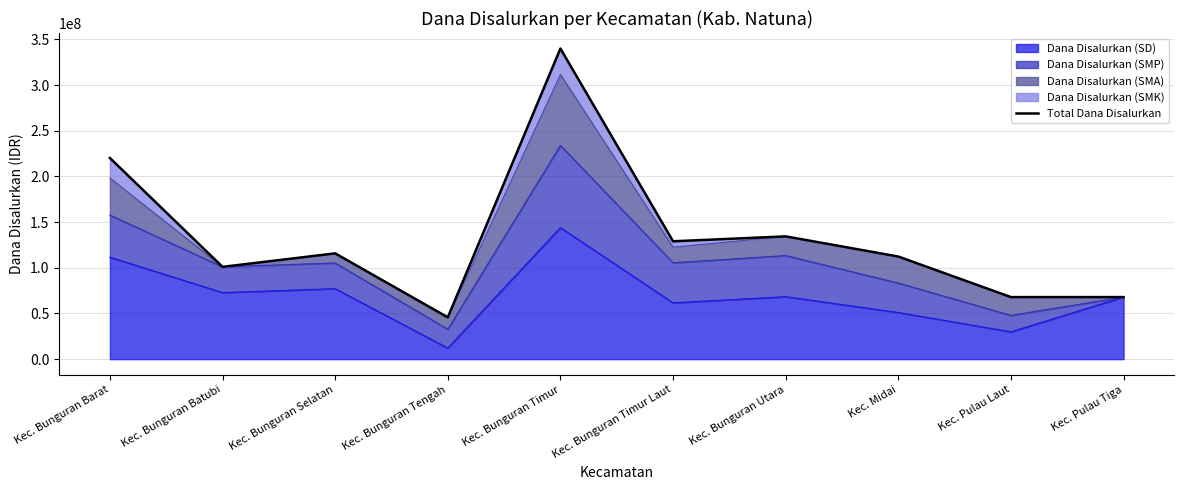

What is the greatest value displayed?

340000000